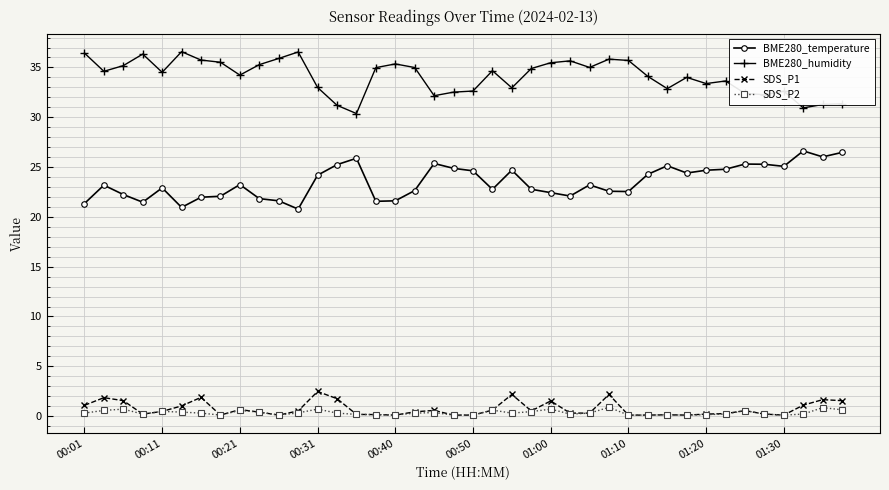

What is the difference between the maximum and minimum values in the SDS_P1 series?

2.4